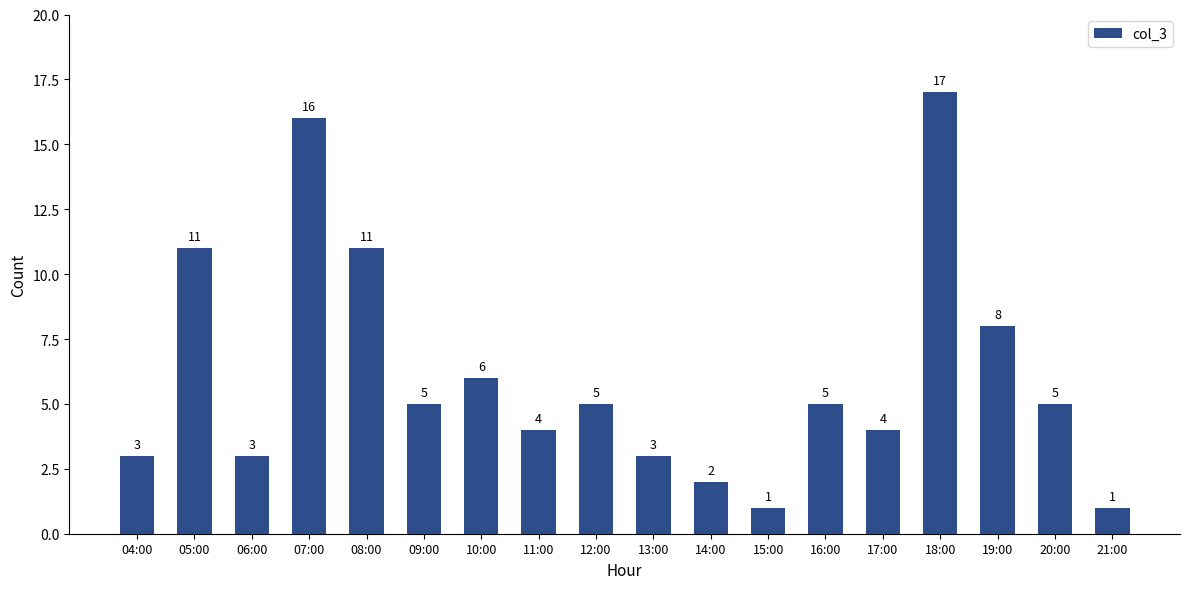

Reading left to right, extract all data points from this chart.

3	11	3	16	11	5	6	4	5	3	2	1	5	4	17	8	5	1